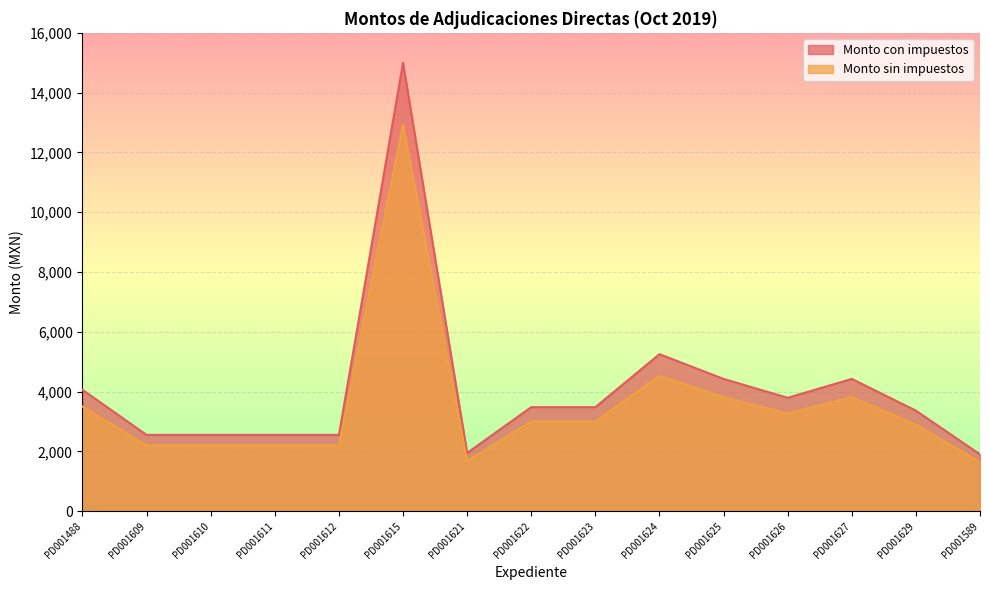

What is the label of the 8th point from the left?

PD001622